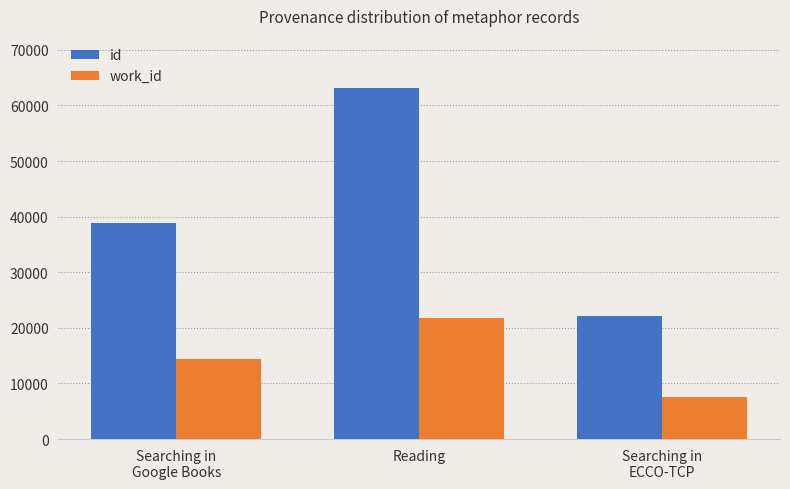

At which label is id closest to 42627?

Searching in
Google Books